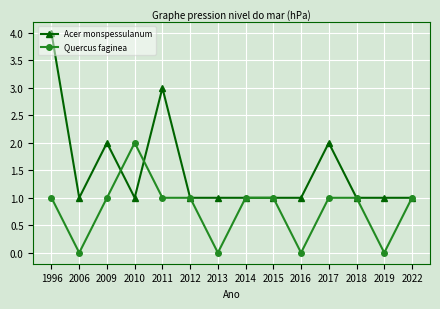

What is the value of the Acer monspessulanum point at the 10th from the left?

1